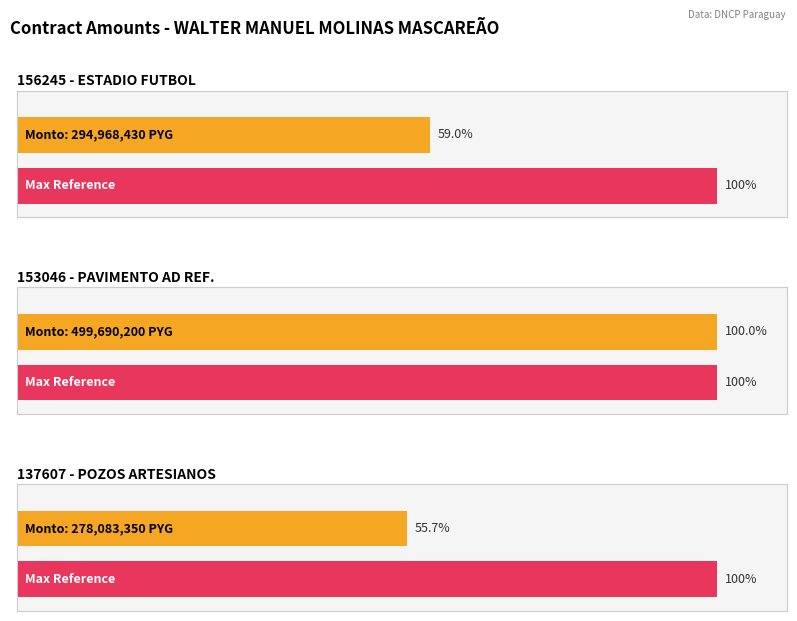

What is the value of the 3rd bar from the left?

278083350